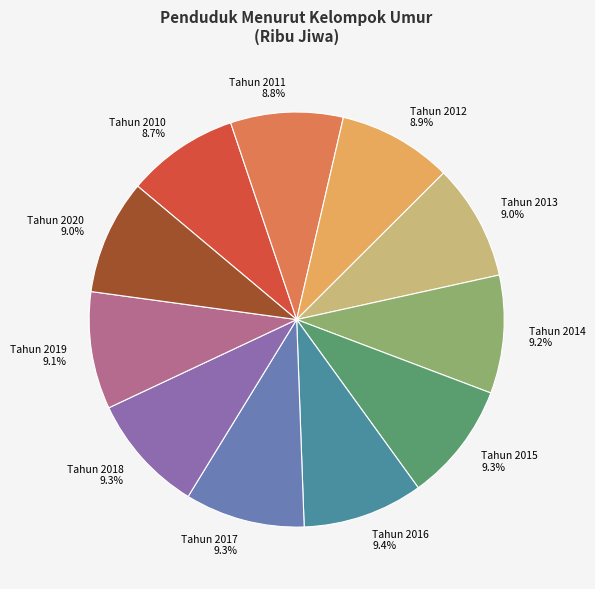

Is there any slice that represents more than half of the pie?

No